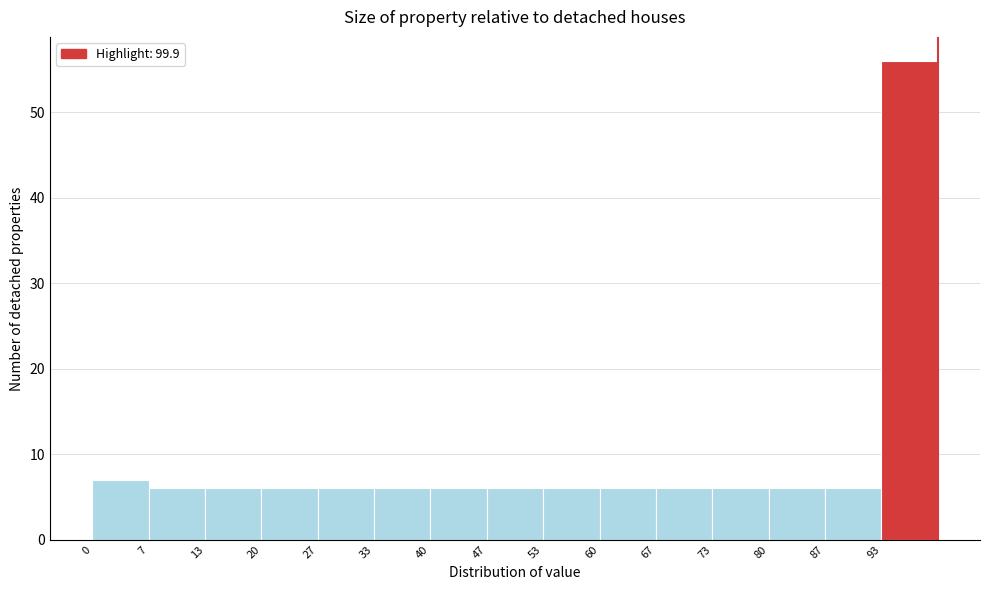

Reading left to right, transcribe this chart: for each bar, give the range it covers on the x-axis and its height. Neither the bar edges nor the heights are printed on the chart, so give them approximately, as read against the axes.

0 to 7: 7
7 to 13: 6
13 to 20: 6
20 to 27: 6
27 to 33: 6
33 to 40: 6
40 to 47: 6
47 to 53: 6
53 to 60: 6
60 to 67: 6
67 to 73: 6
73 to 80: 6
80 to 87: 6
87 to 93: 6
93 to 100: 56